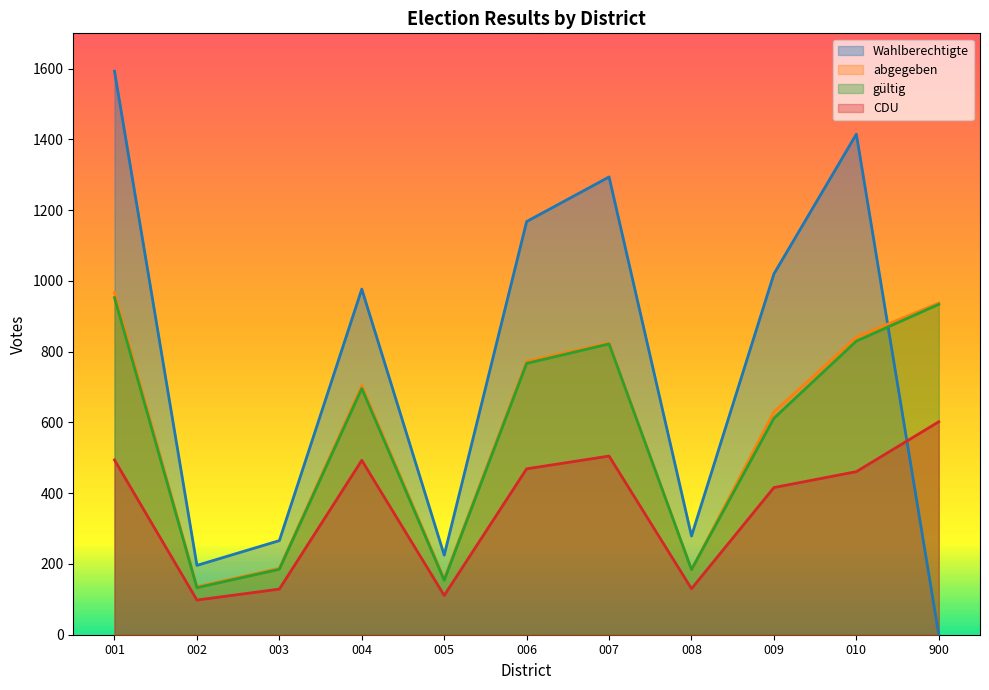

At 009, list the series in order from smallest to largest.

CDU, gültig, abgegeben, Wahlberechtigte